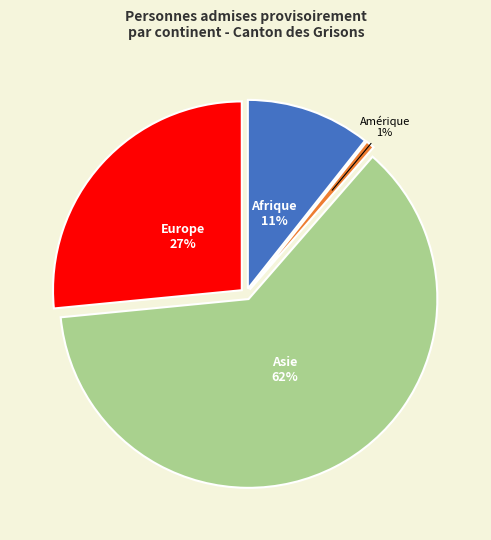

What is the smallest slice in the pie chart?

Amérique